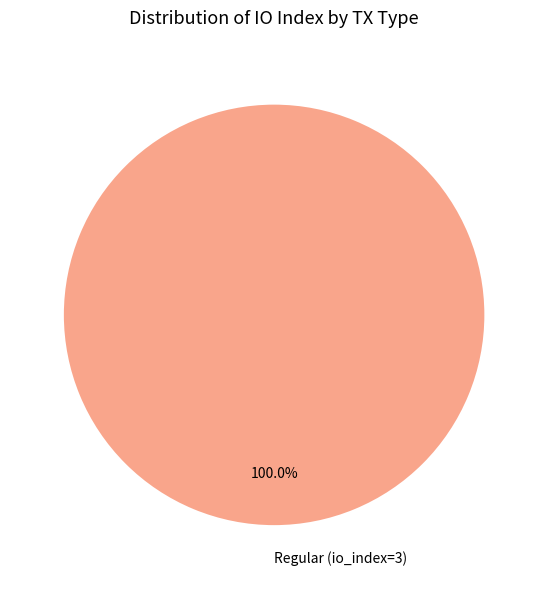

Is there any slice that represents more than half of the pie?

Yes